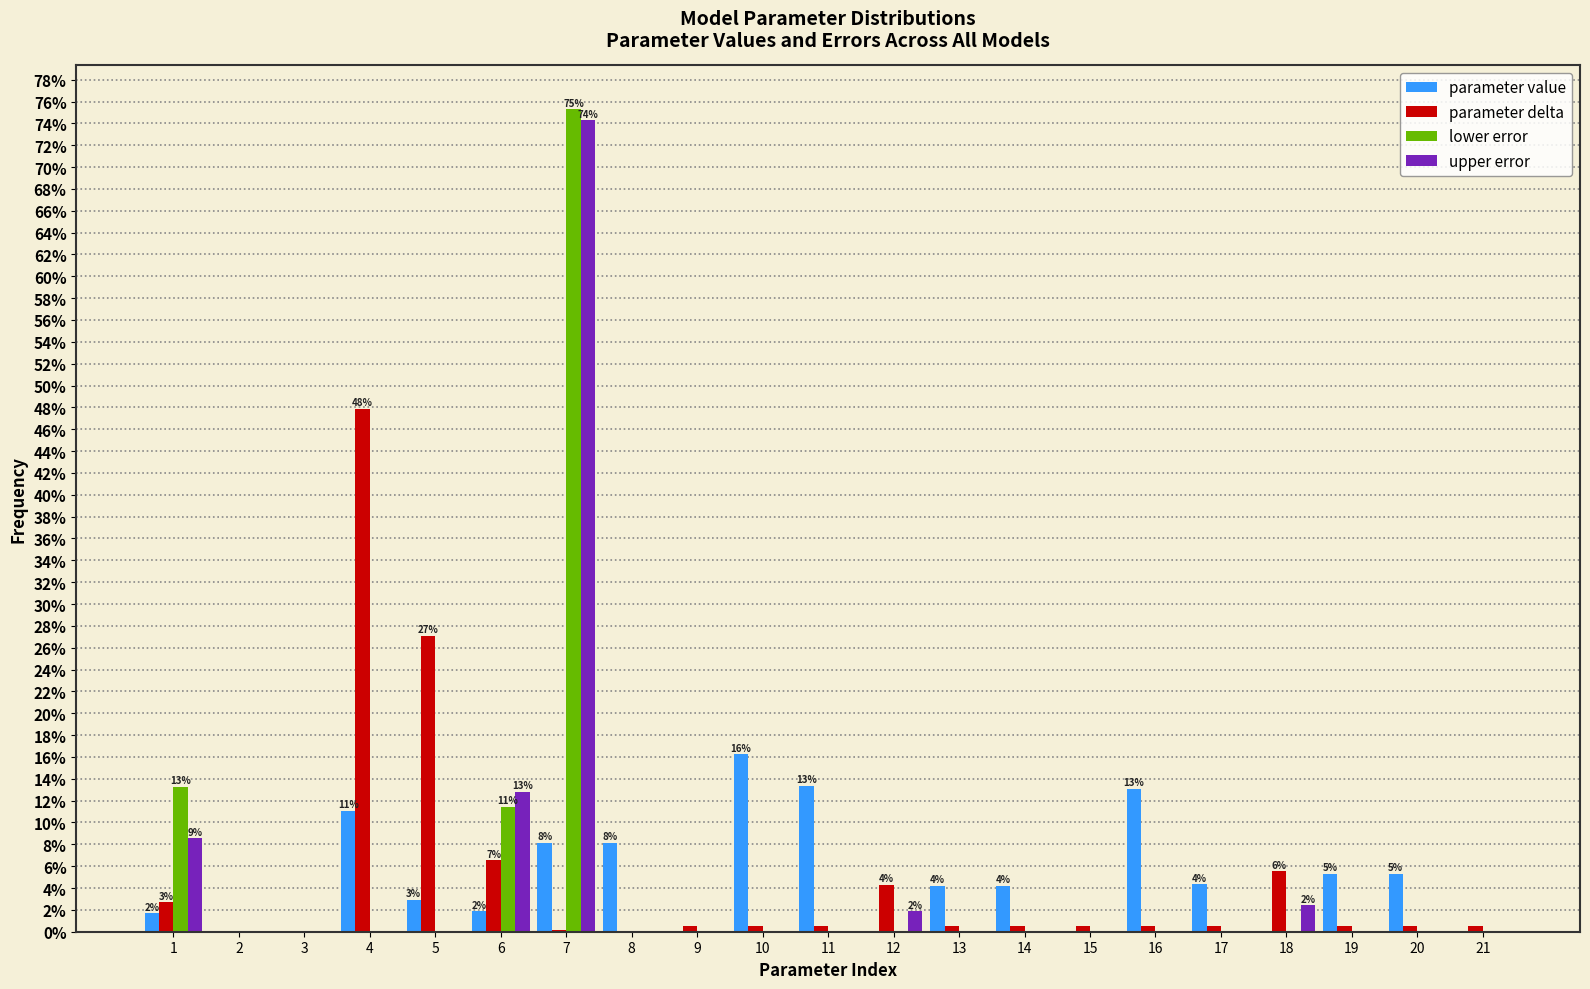

Which series changed the most between 10 and 13?

parameter value